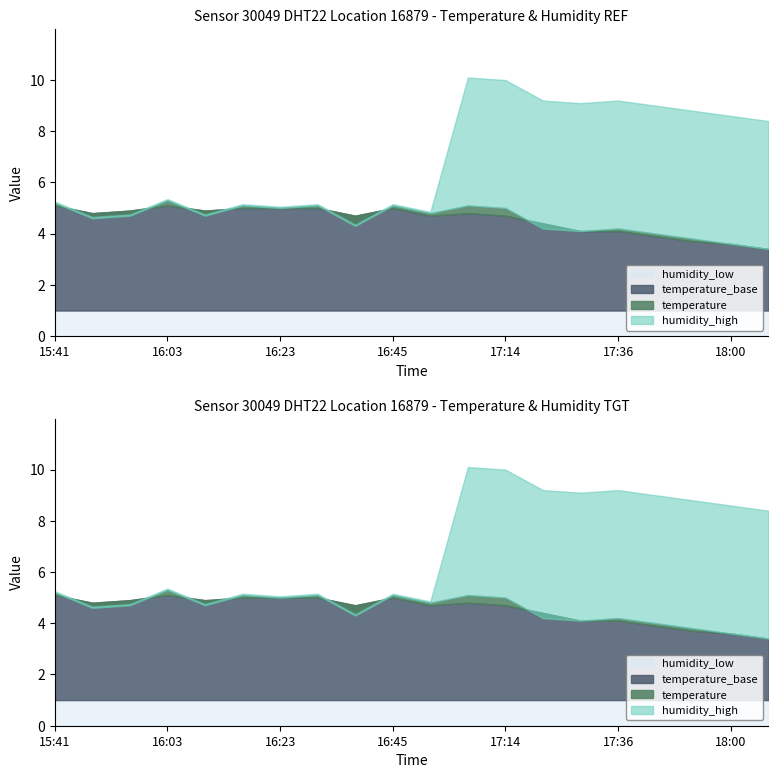

True or false: temperature has a value of 4.1 at 17:29.

True